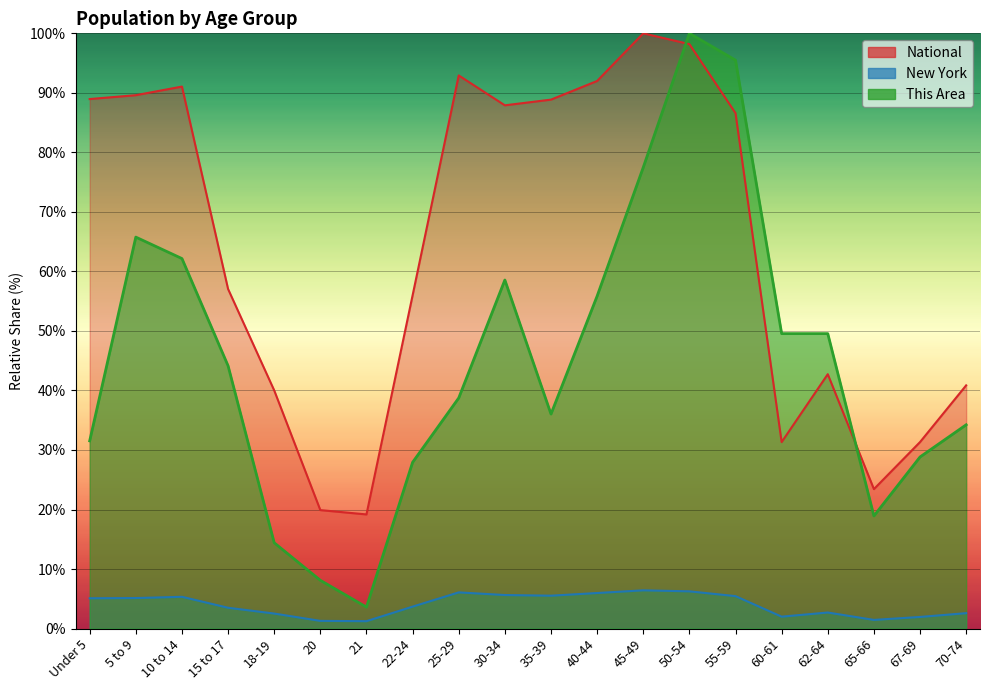

True or false: This Area and New York intersect in this chart.

False